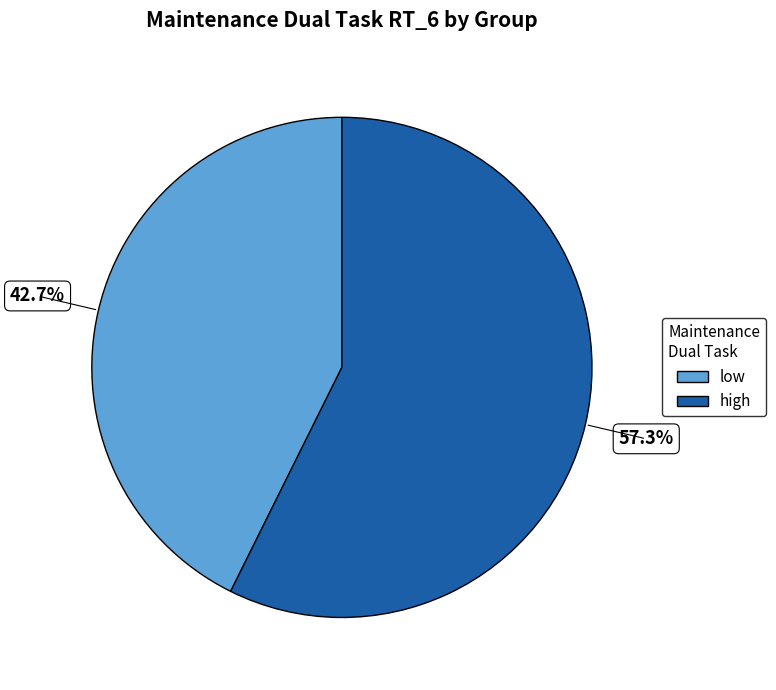

How many slices are in this pie chart?

2